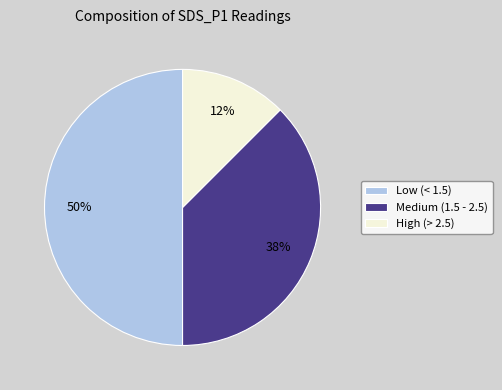

How many segments does this pie chart have?

3